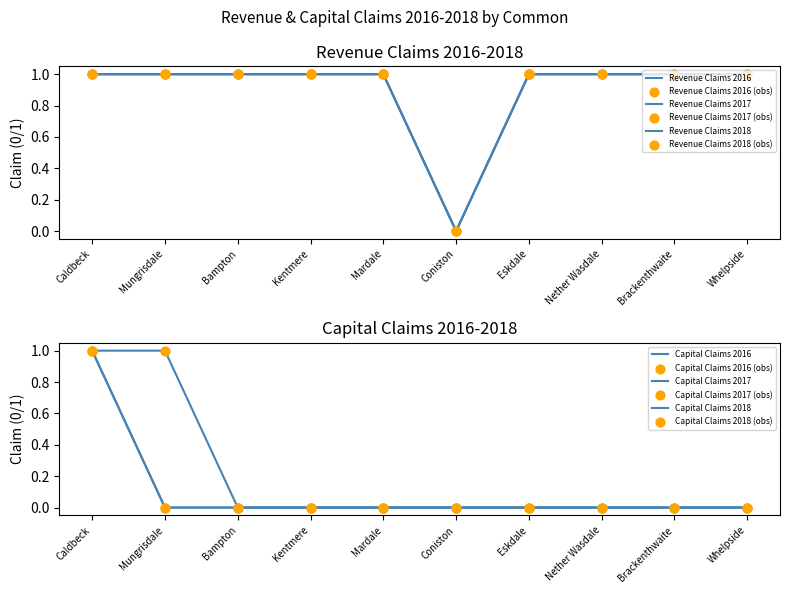

At how many categories does at least one series exceed 0?

9